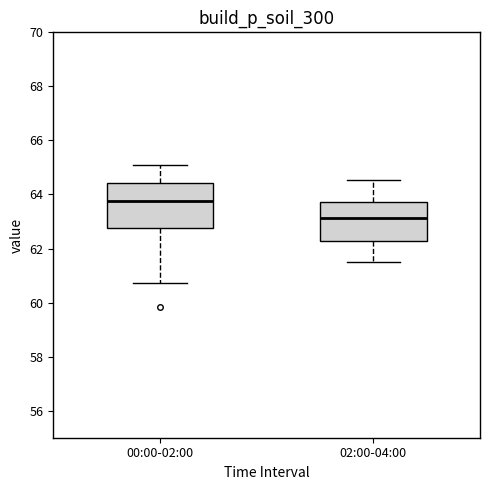

Reading left to right, transcribe this box plot: for each box, give where its median line is, the range the box spans, and where its two whiskers end, as read against the y-axis. The values are not printed on the chart, so give them approximately, as read against the axis.

00:00-02:00: median 63.8, box 62.8 to 64.4, whiskers 60.8 to 65.2
02:00-04:00: median 63.2, box 62.2 to 63.8, whiskers 61.6 to 64.6